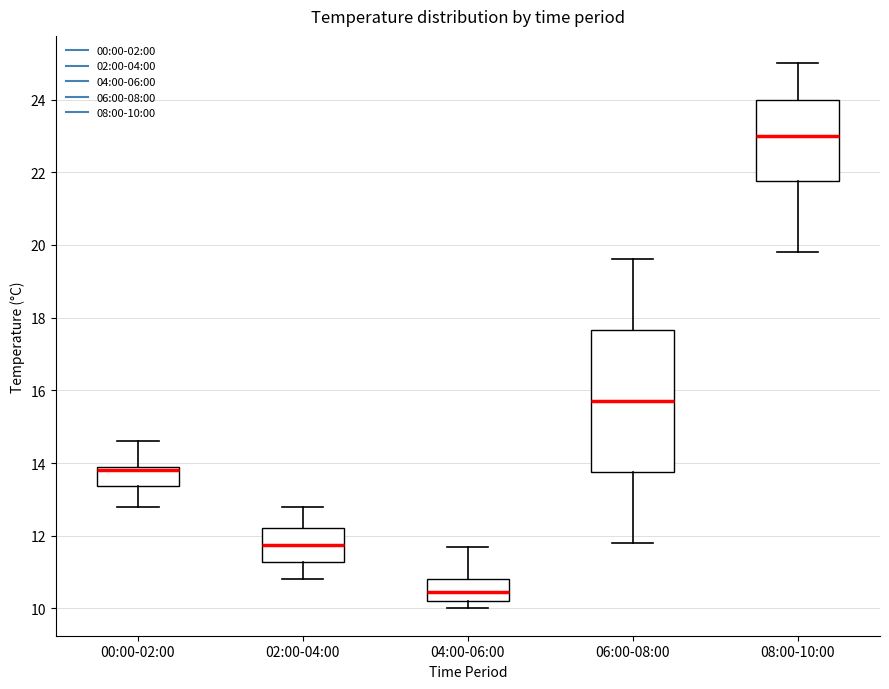

Comparing the boxes themselves (not the whiskers), which one is the tallest?

06:00-08:00